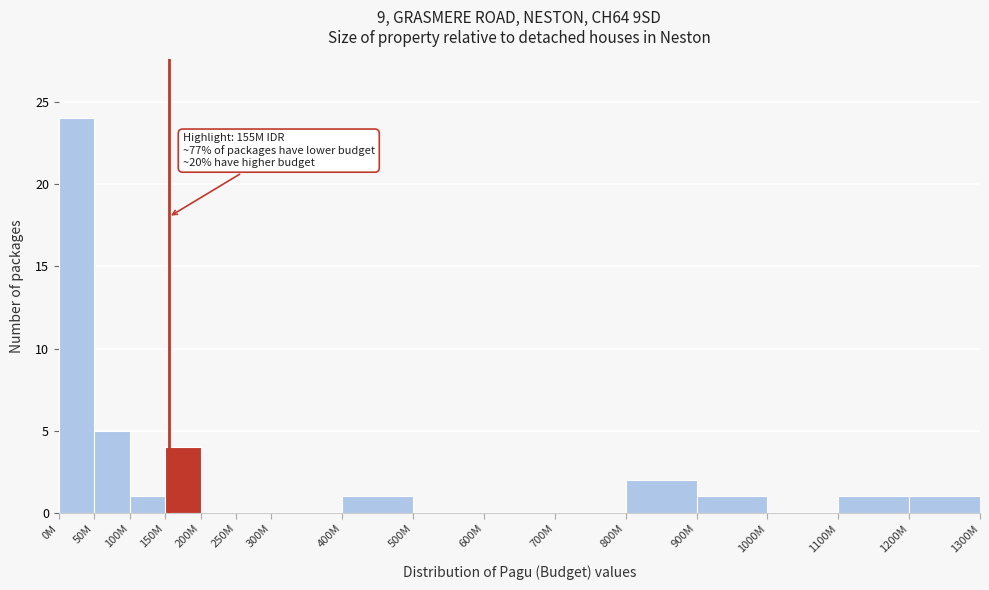

Reading left to right, list all the values displayed in this chart.

0M=24	50M=5	100M=1	150M=4	200M=0	250M=0	300M=0	400M=1	500M=0	600M=0	700M=0	800M=2	900M=1	1000M=0	1100M=1	1200M=1